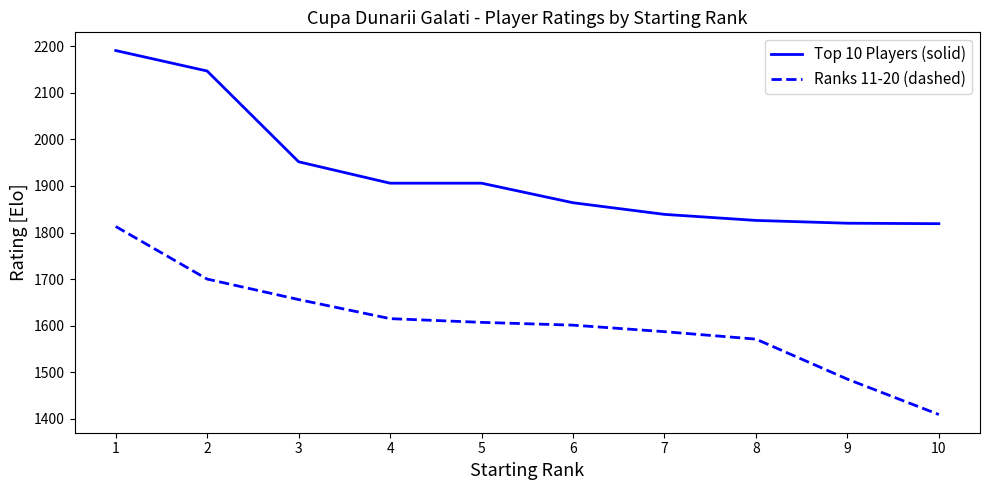

At which label does Top 10 Players (solid) reach its peak?

1